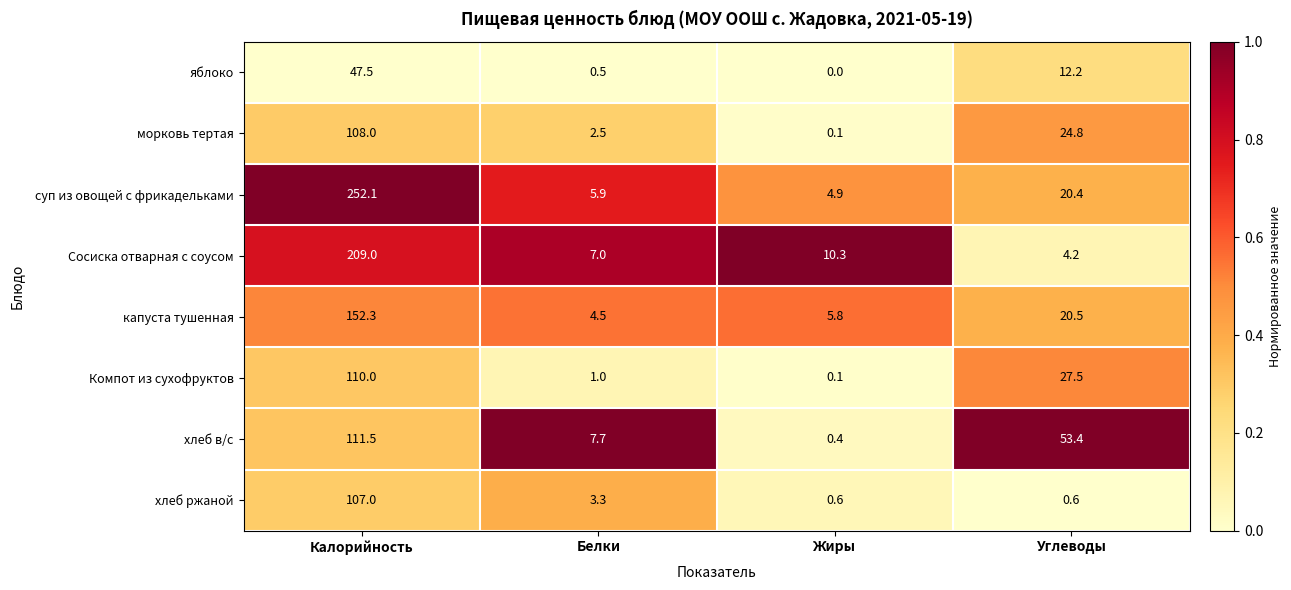

Where does the Компот из сухофруктов series first go above 27?

Калорийность